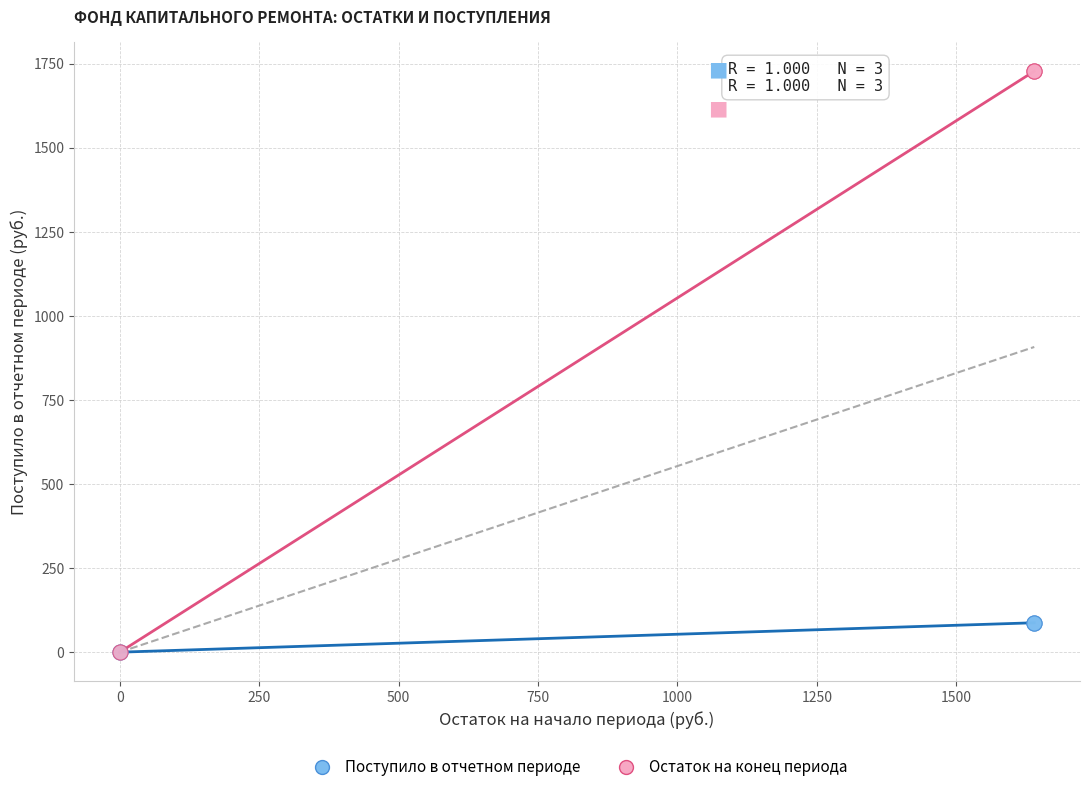

Which series has the widest spread of Y values?

Остаток на конец периода